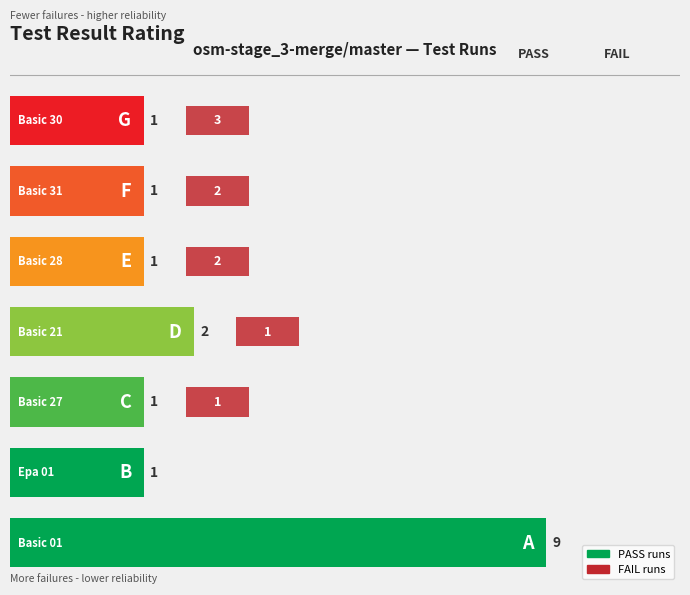

Count the number of categories in the chart.

7